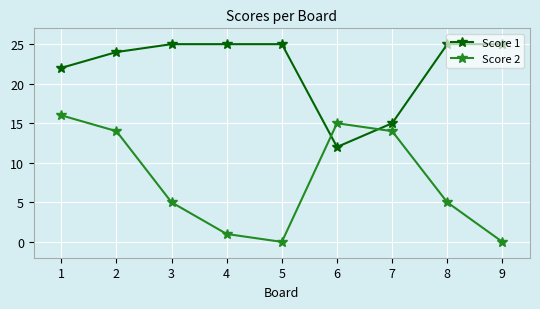

True or false: Score 1 and Score 2 intersect in this chart.

True